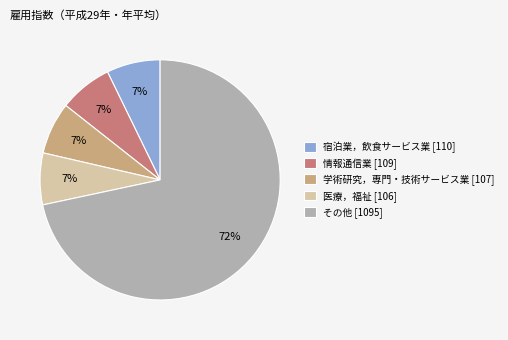

What is the largest slice in the pie chart?

その他 [1095]